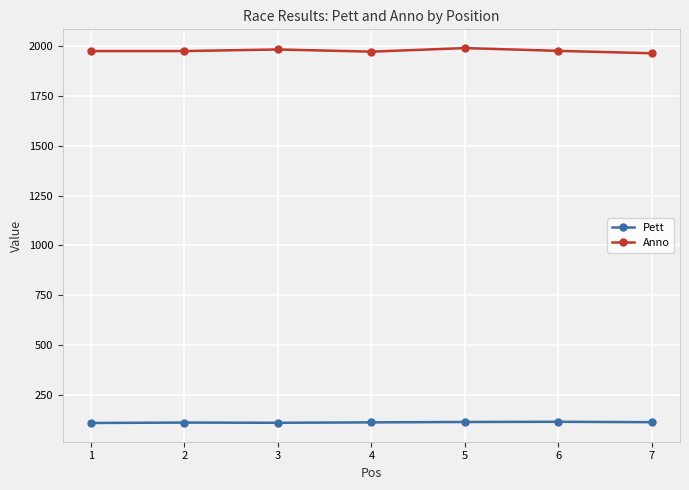

What is the maximum value for Pett?

115